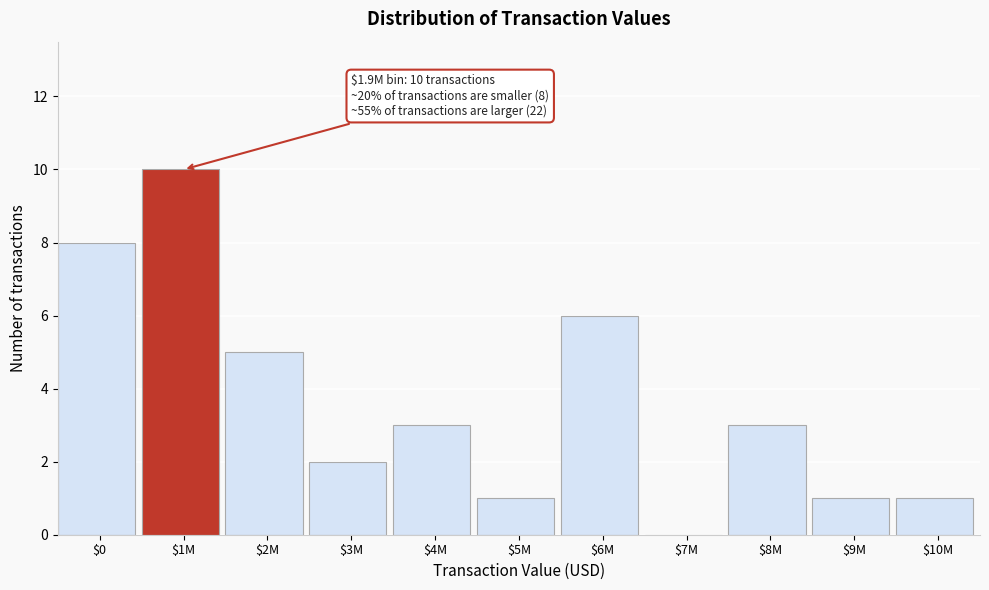

What is the sum of all values?

40